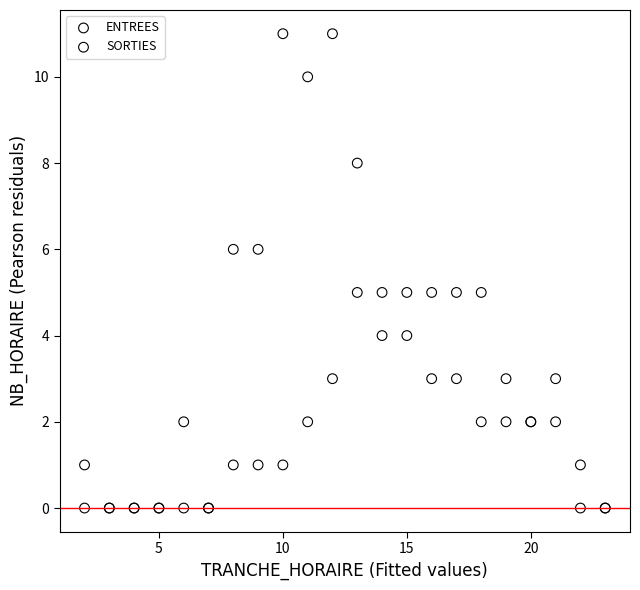

Which series reaches the maximum Y coordinate?

ENTREES